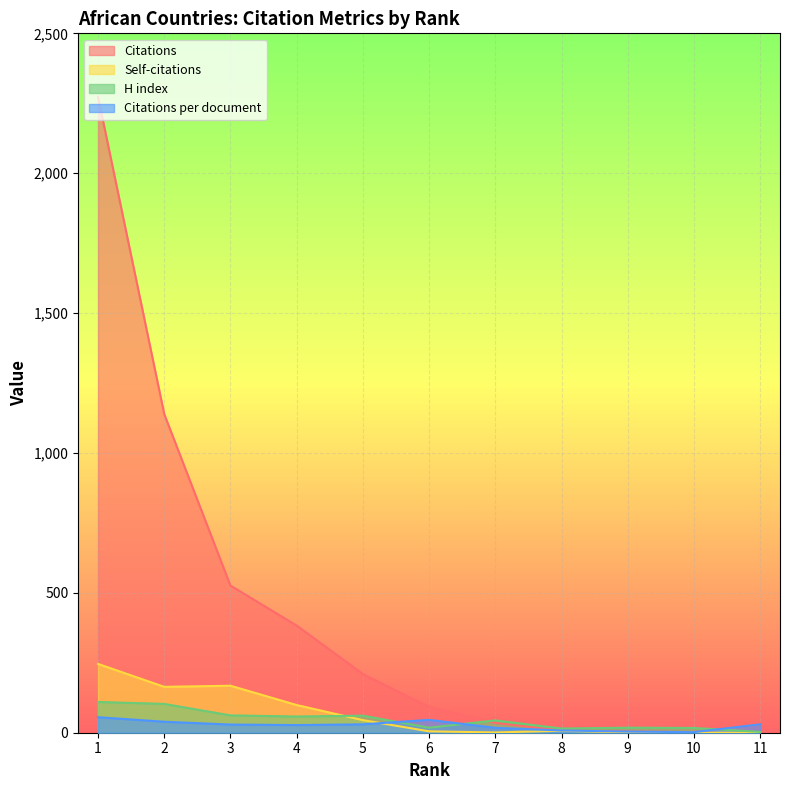

Where do H index and Self-citations first cross each other?

5 and 4